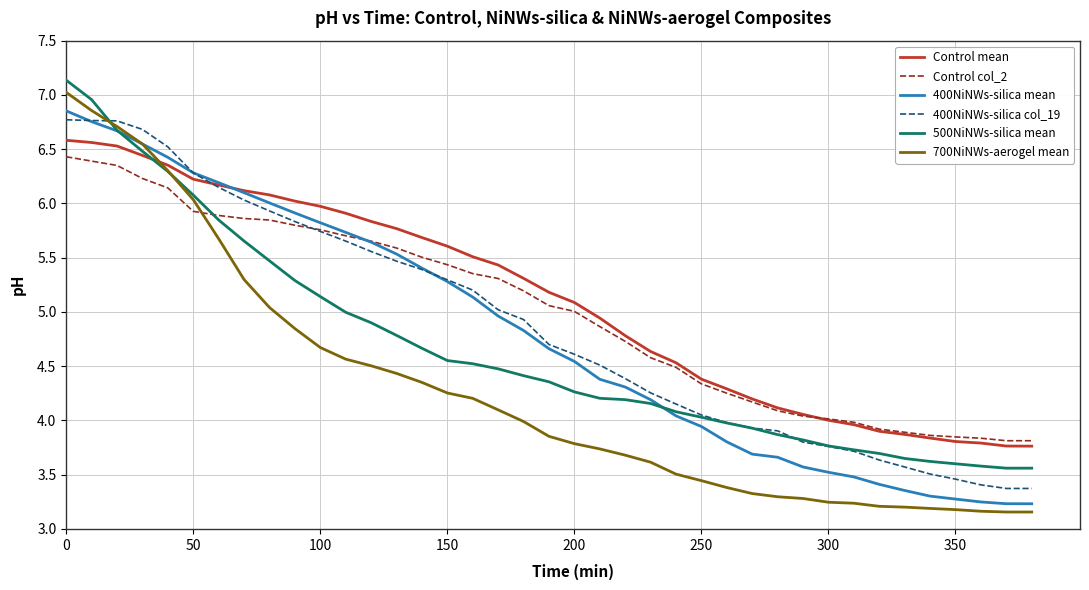

Does the chart display data point markers on the line(s)?

No